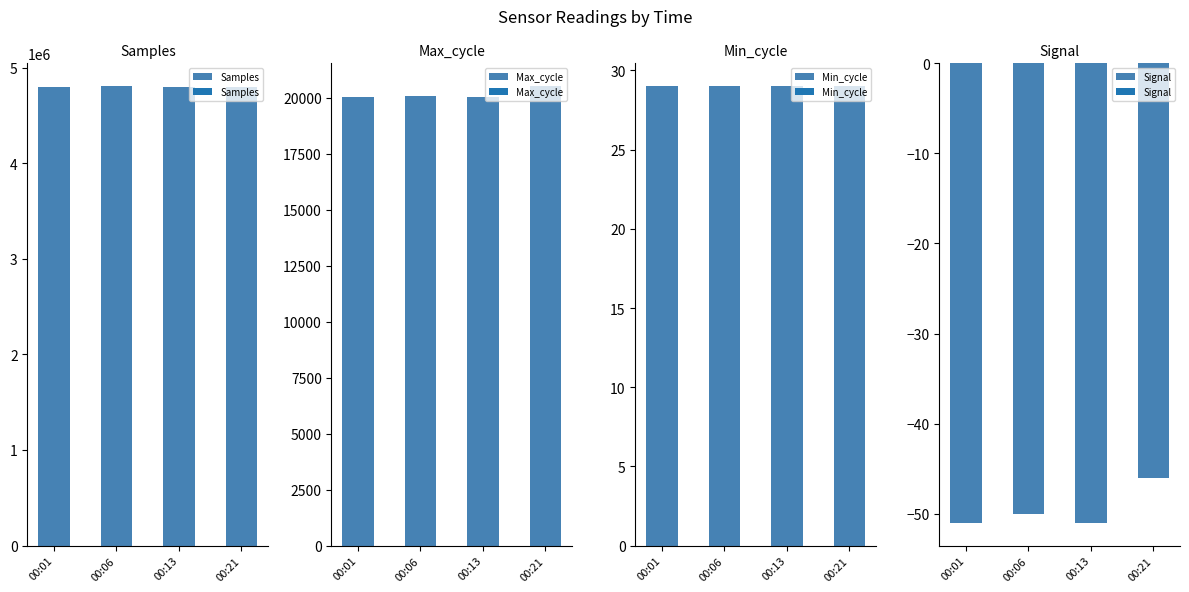

What is the value of the Min_cycle bar at the 1st from the left?

29